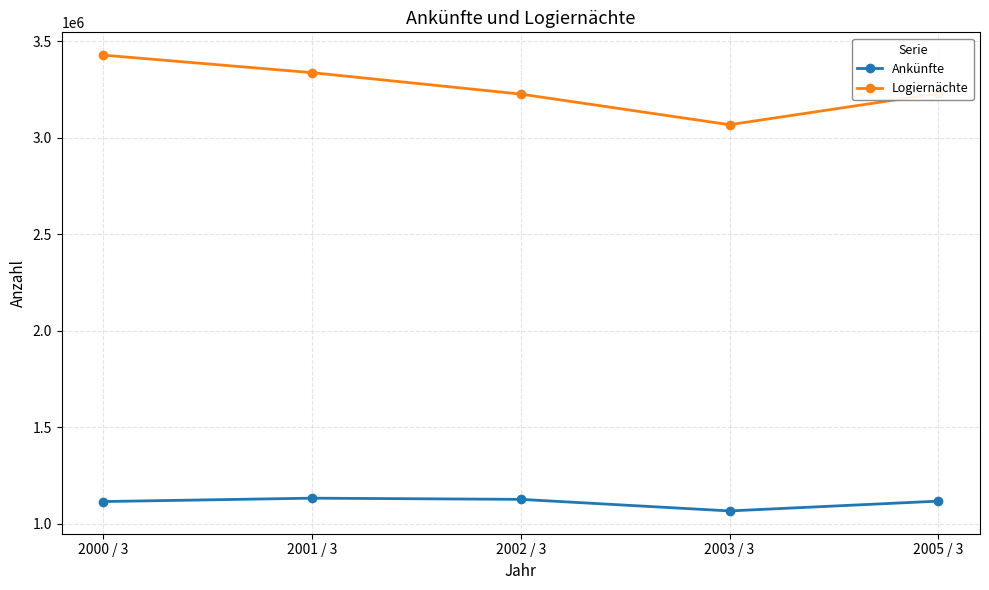

Rank the series by their maximum value, from lowest to highest.

Ankünfte, Logiernächte